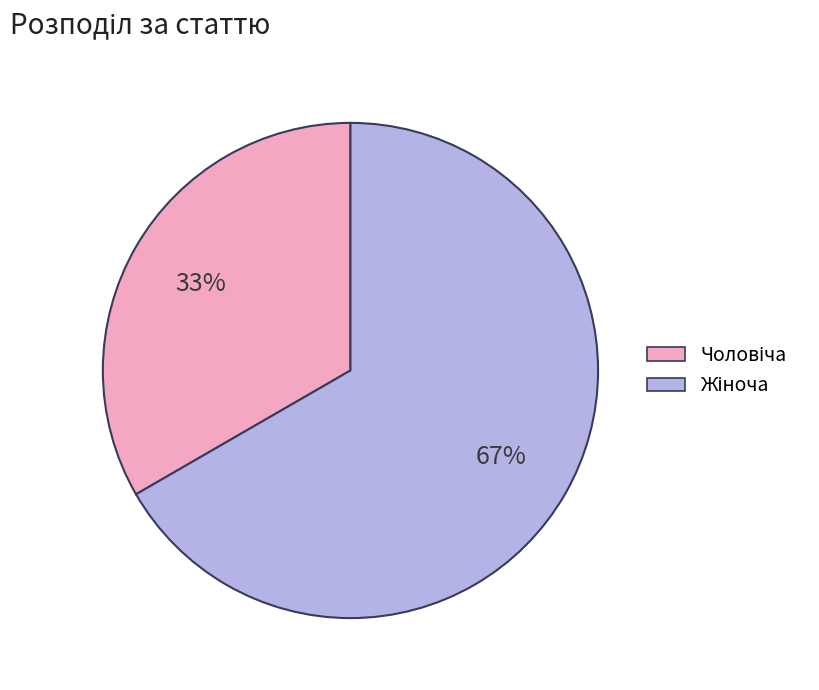

To the nearest percent, what is the average slice percentage?

50%